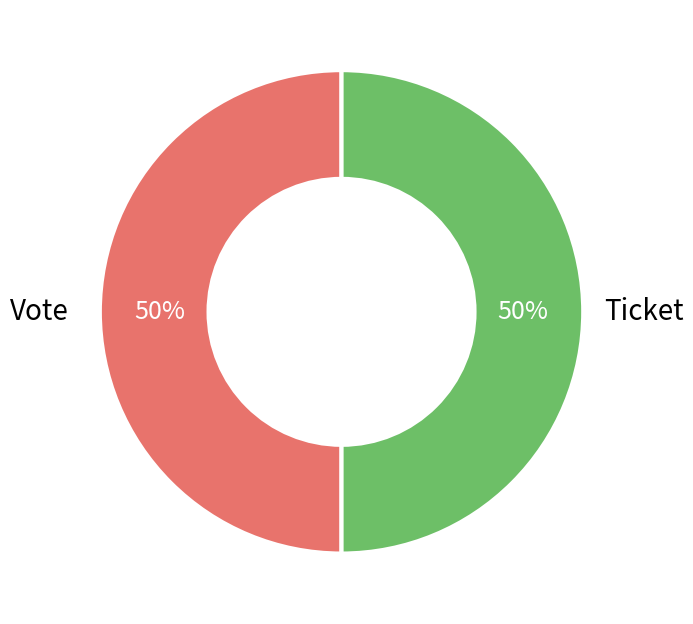

To the nearest percent, what is the average slice percentage?

50%